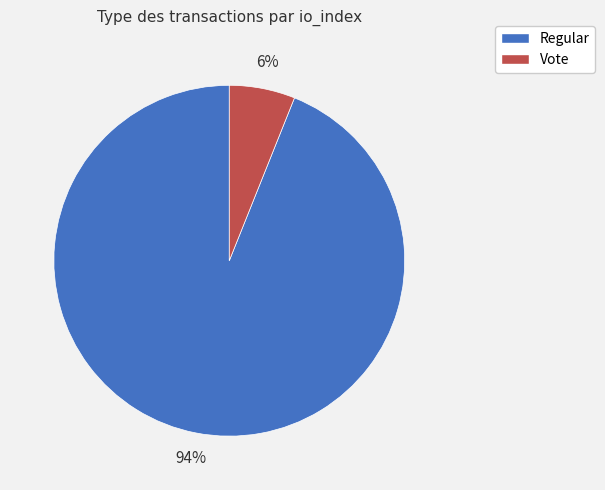

To the nearest percent, what is the combined percentage of Vote and Regular?

100%